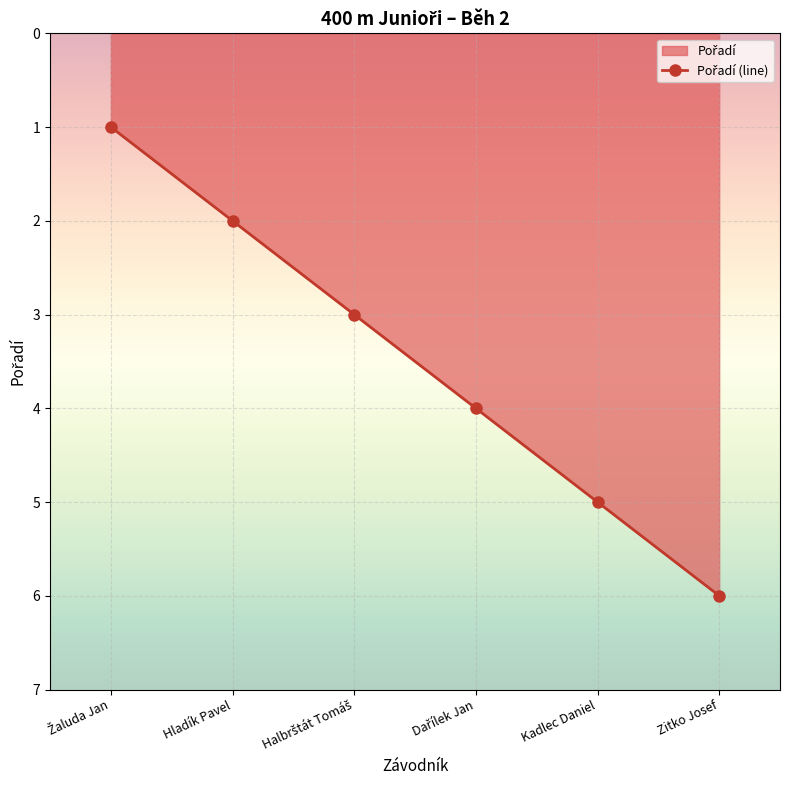

What is the sum of all values?

21